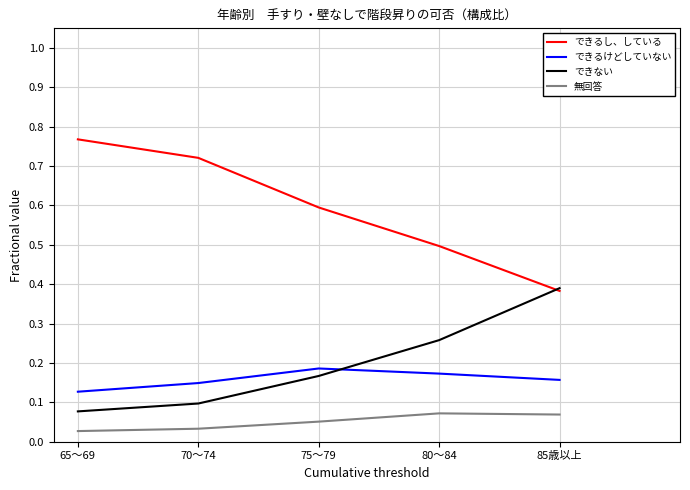

Which category has the lowest value in the できるけどしていない series?

65～69